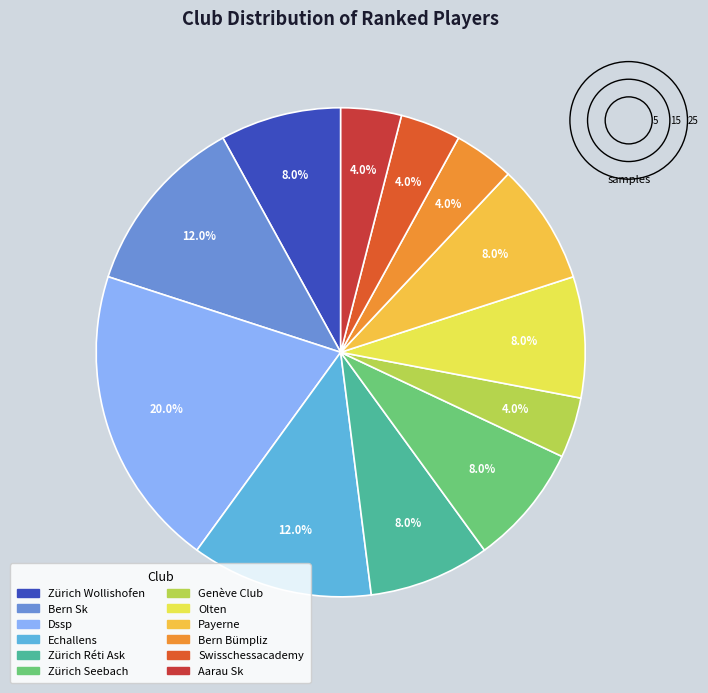

What percentage do Zürich Seebach and Bern Bümpliz together represent?

12.0%